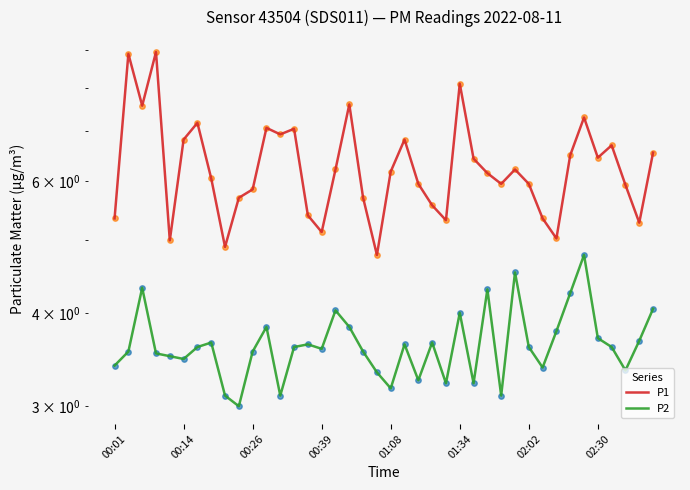

Which series contains the highest Y value?

P1